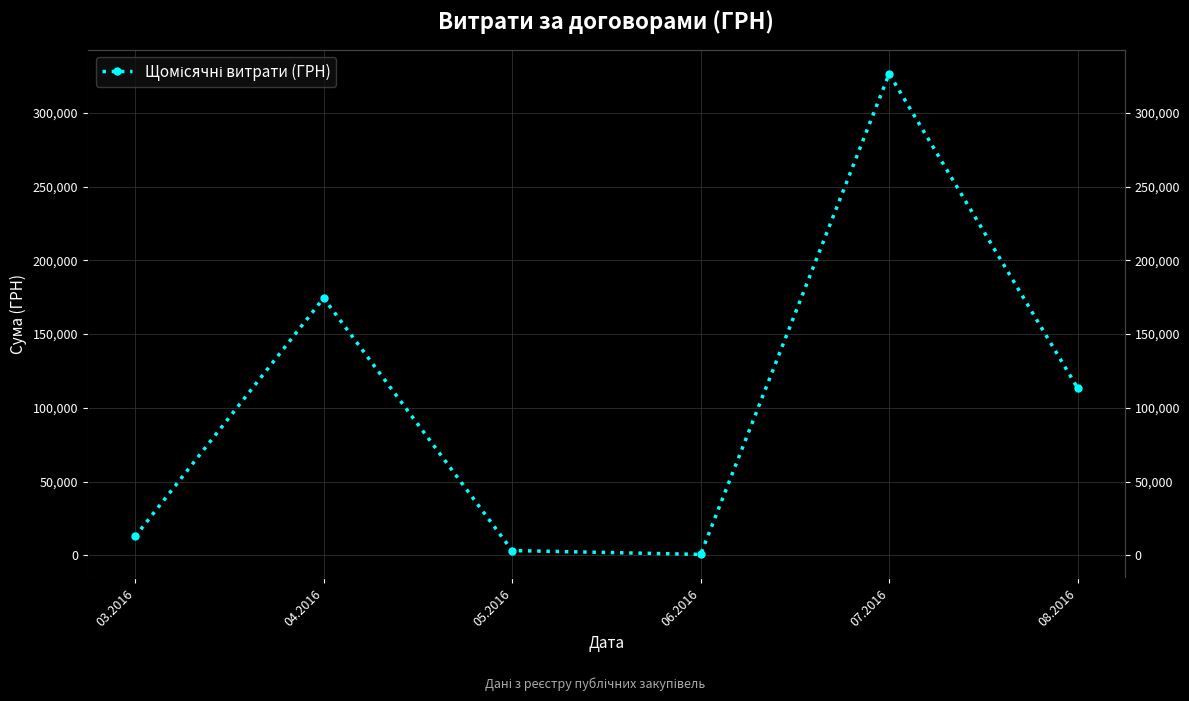

List the labels in order of value, smallest first.

06.2016, 05.2016, 03.2016, 08.2016, 04.2016, 07.2016